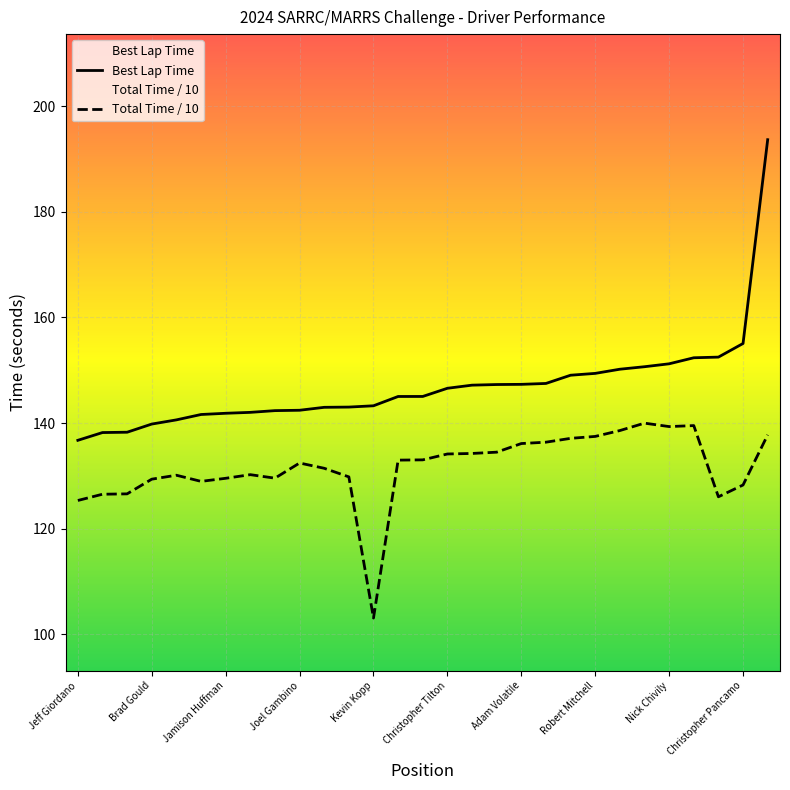

True or false: Total Time / 10 and Best Lap Time intersect in this chart.

False